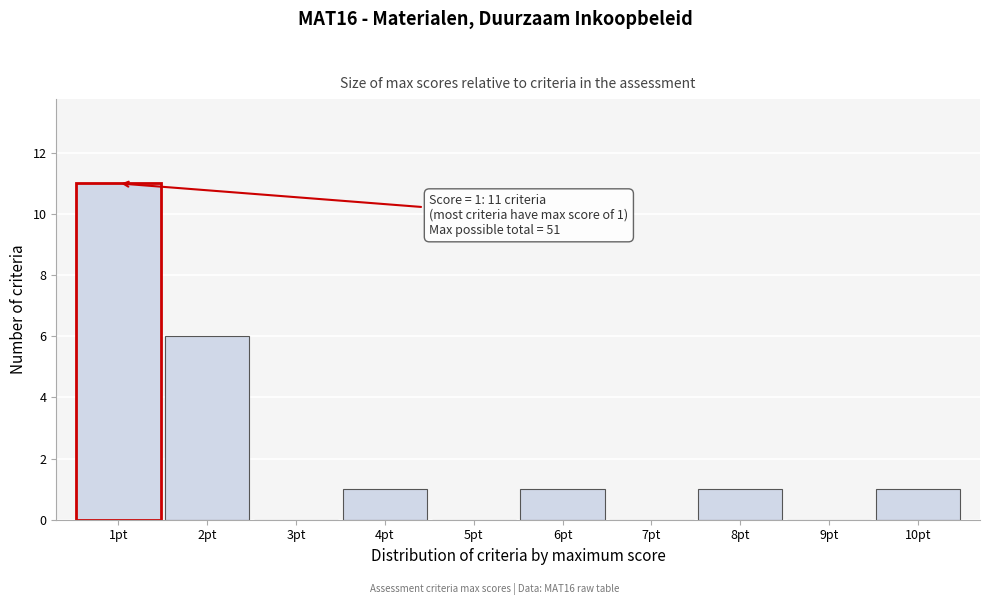

Over which range of the x-axis is the bar tallest?

0.5 to 1.5